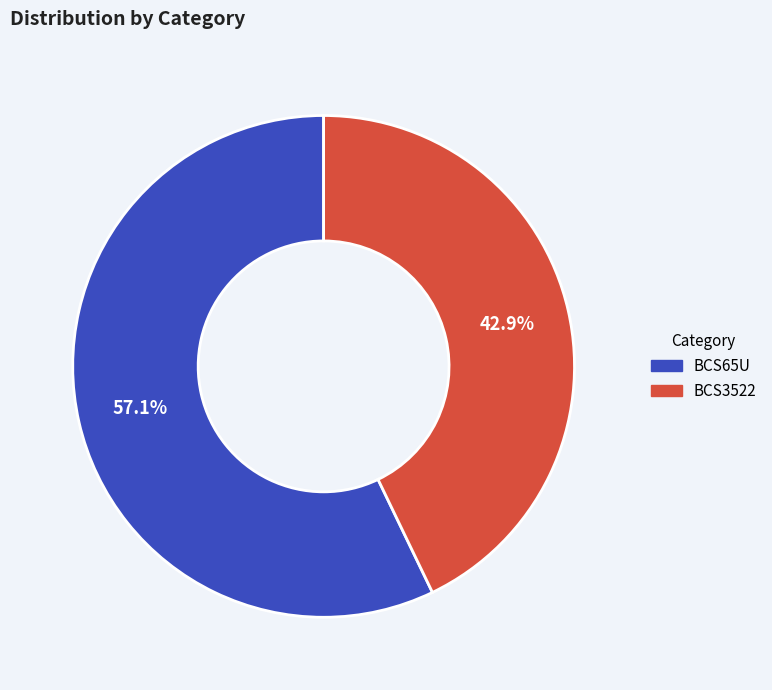

Do BCS3522 and BCS65U together represent more than half of the pie?

Yes